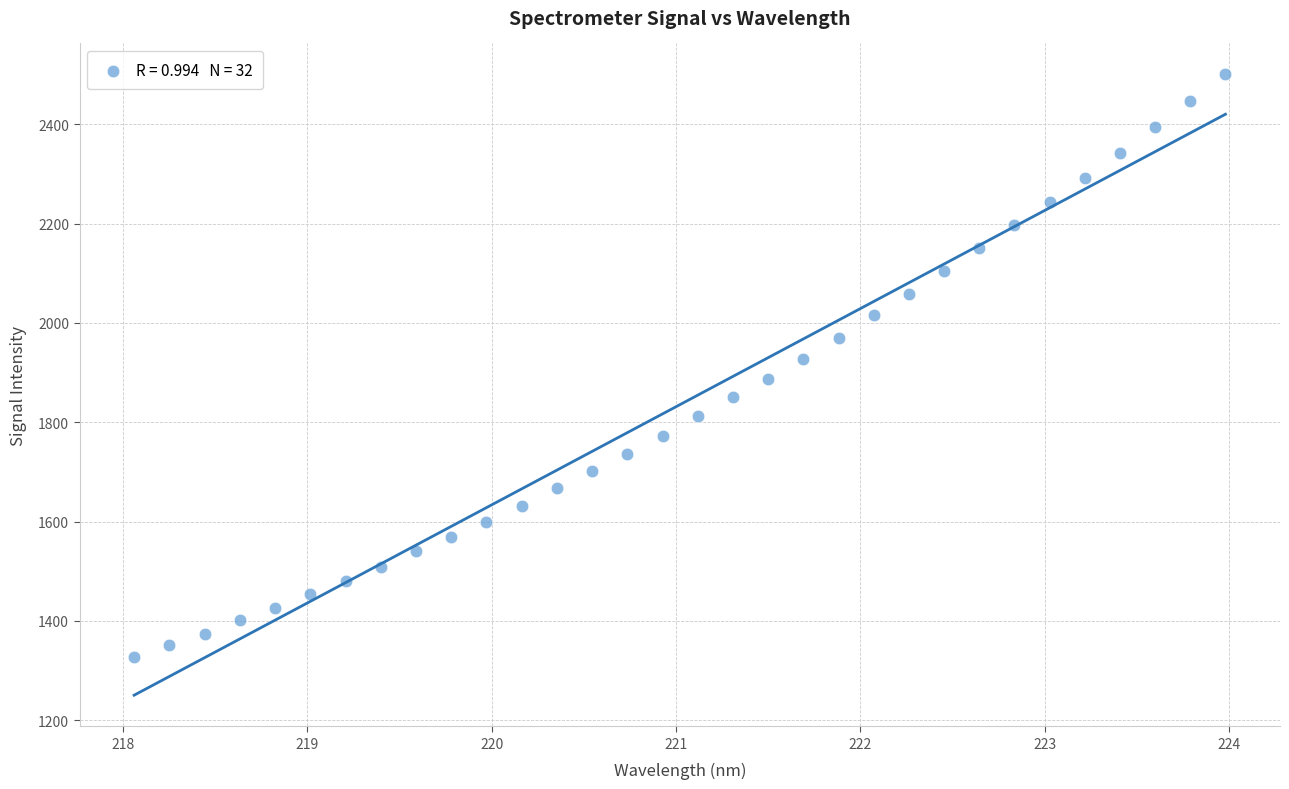

What is the range of X values (max minus min)?

5.9